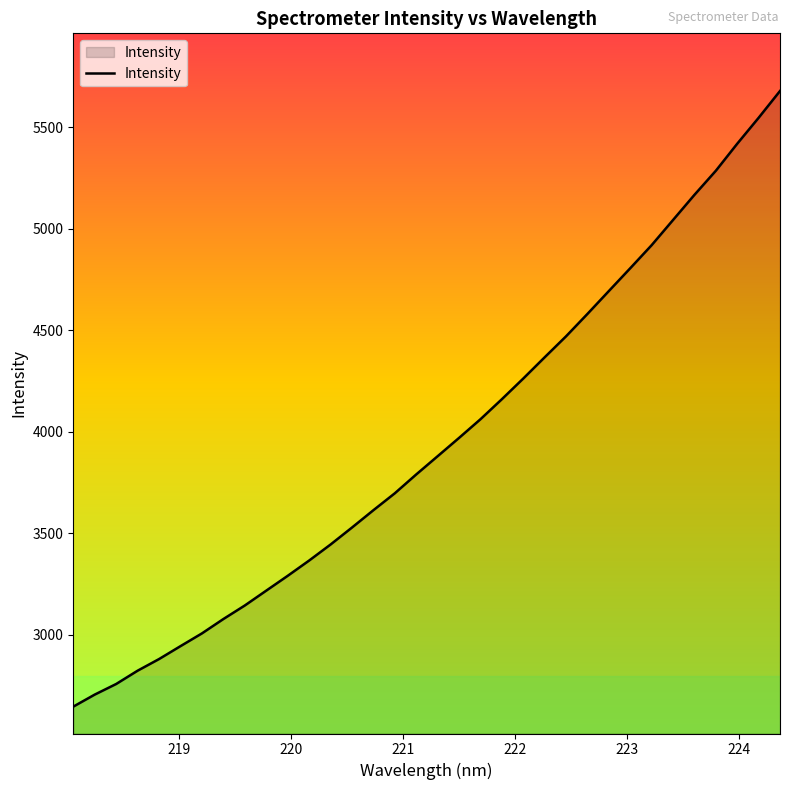

What is the minimum value shown in the chart?

2645.9